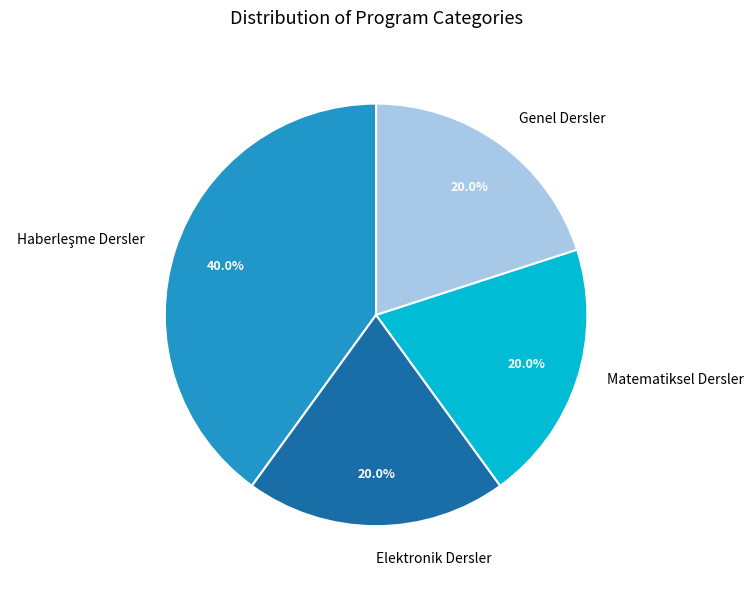

Does any single category account for the majority?

No